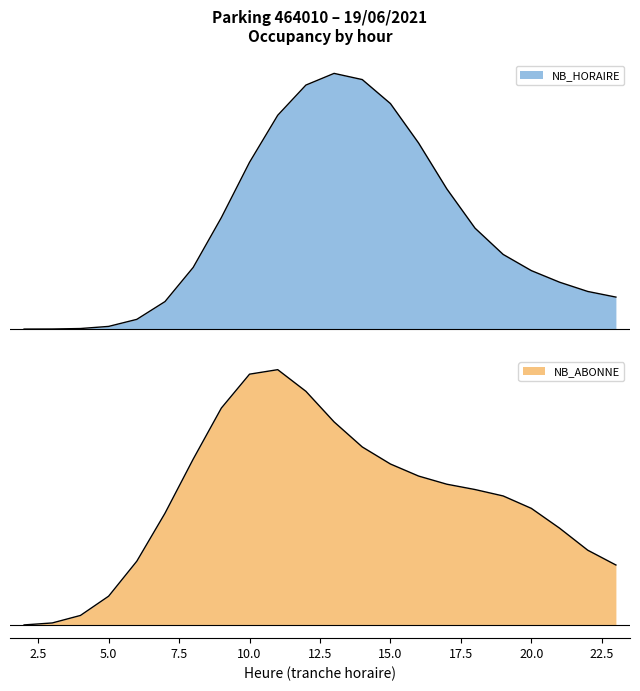

What is the average value of the nb_horaire series?

32